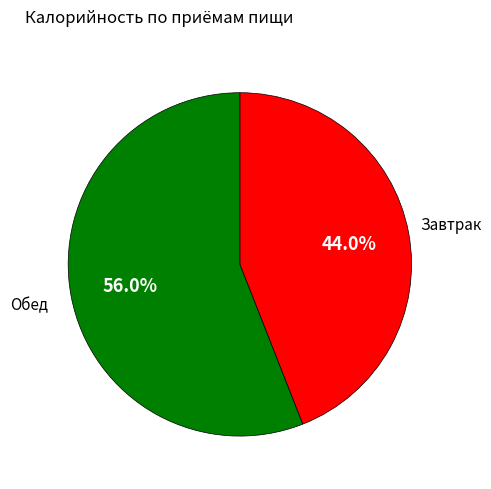

Does any single category account for the majority?

Yes